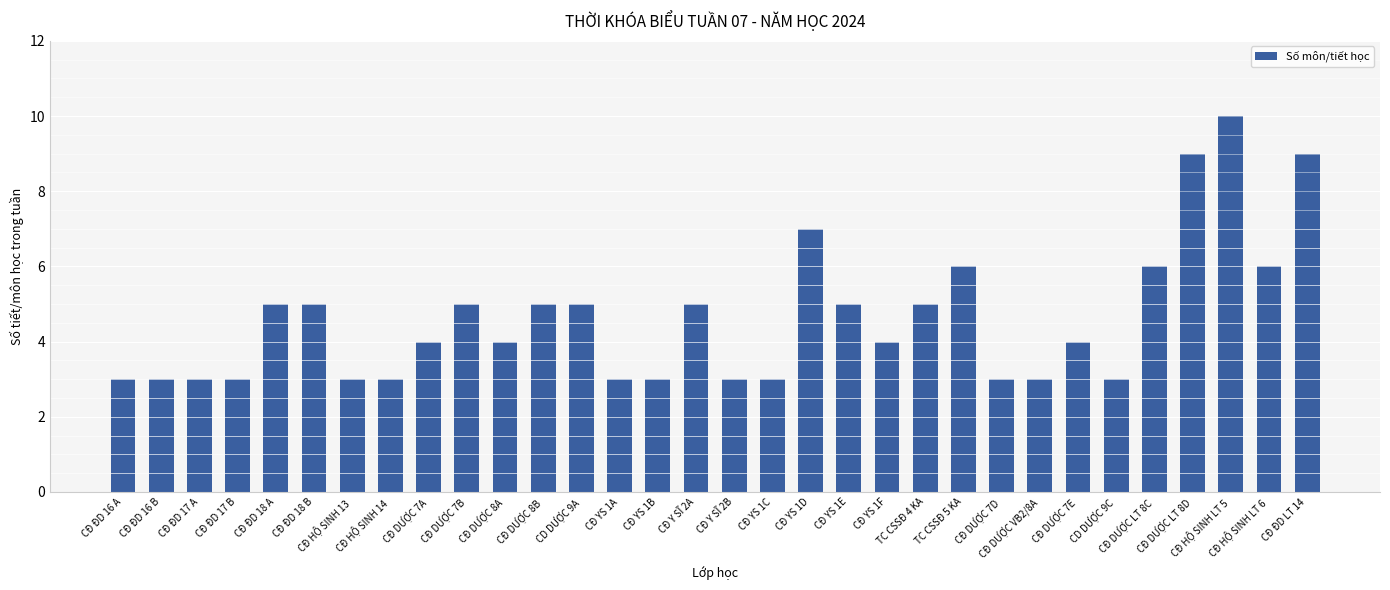

What is the label of the 25th bar from the left?

CĐ DƯỢC VB2/8A